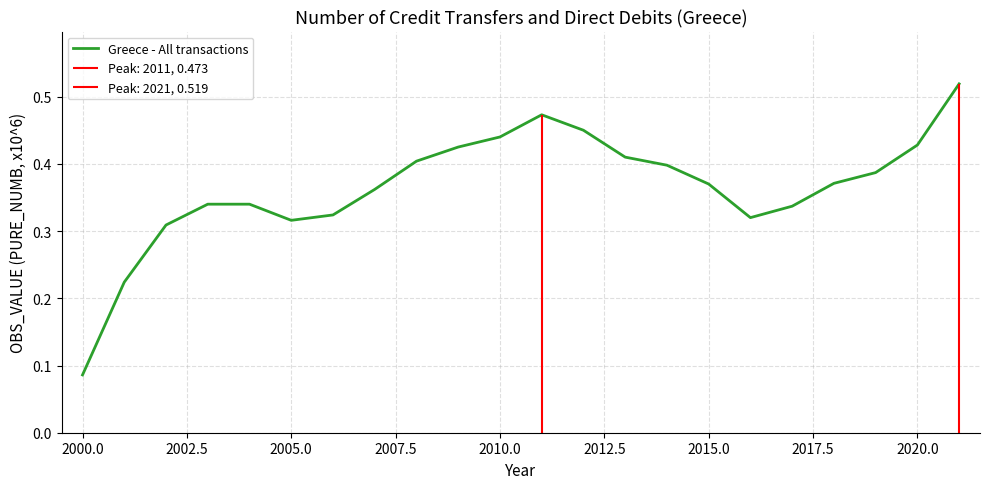

What is the minimum value shown in the chart?

0.1